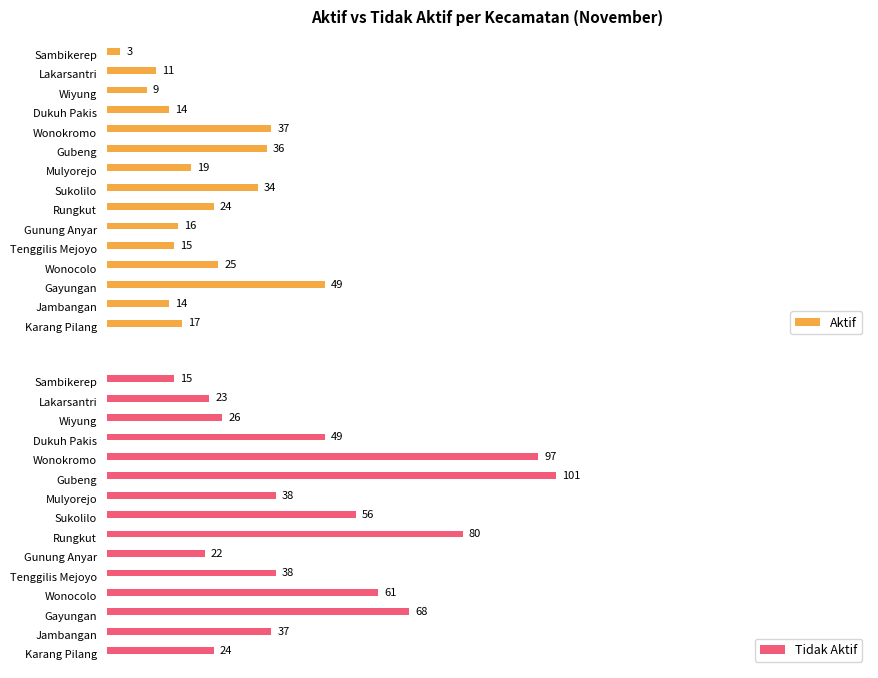

How many distinct data groups are displayed?

2